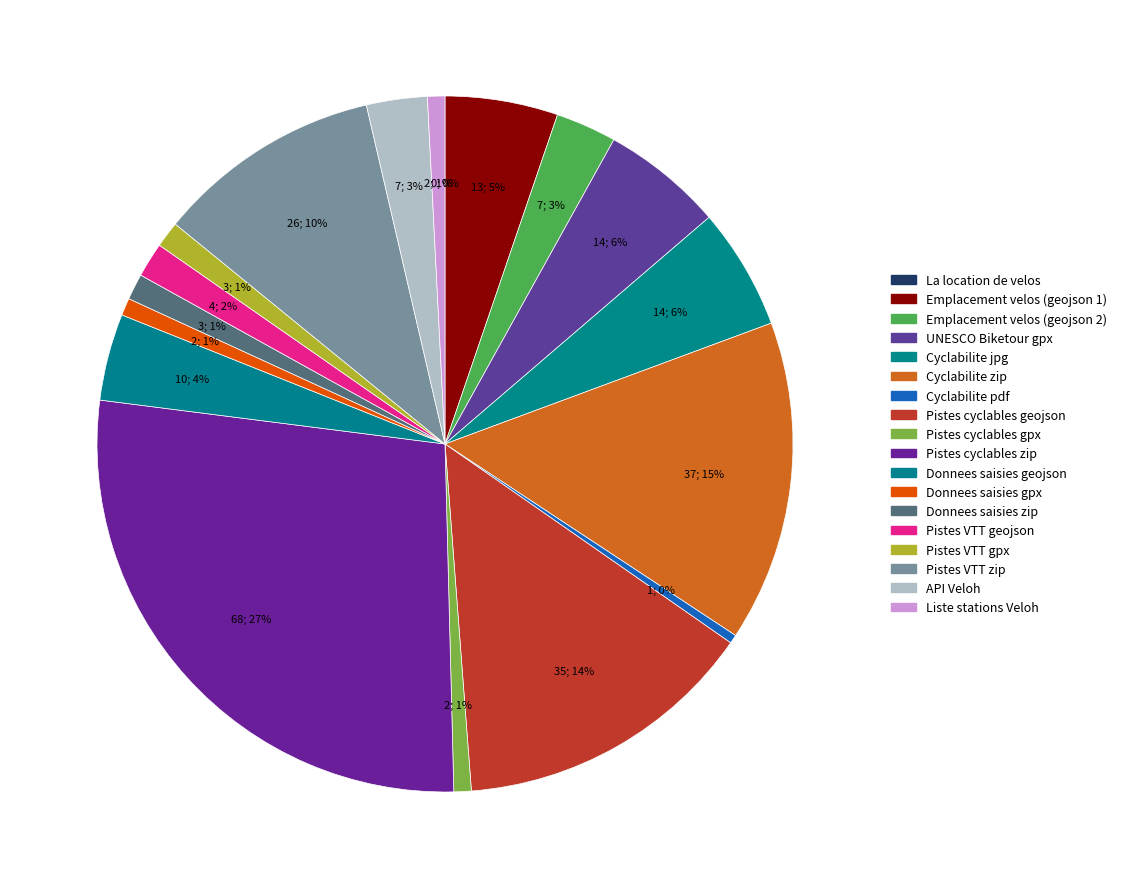

Which slice is the largest?

Pistes cyclables zip